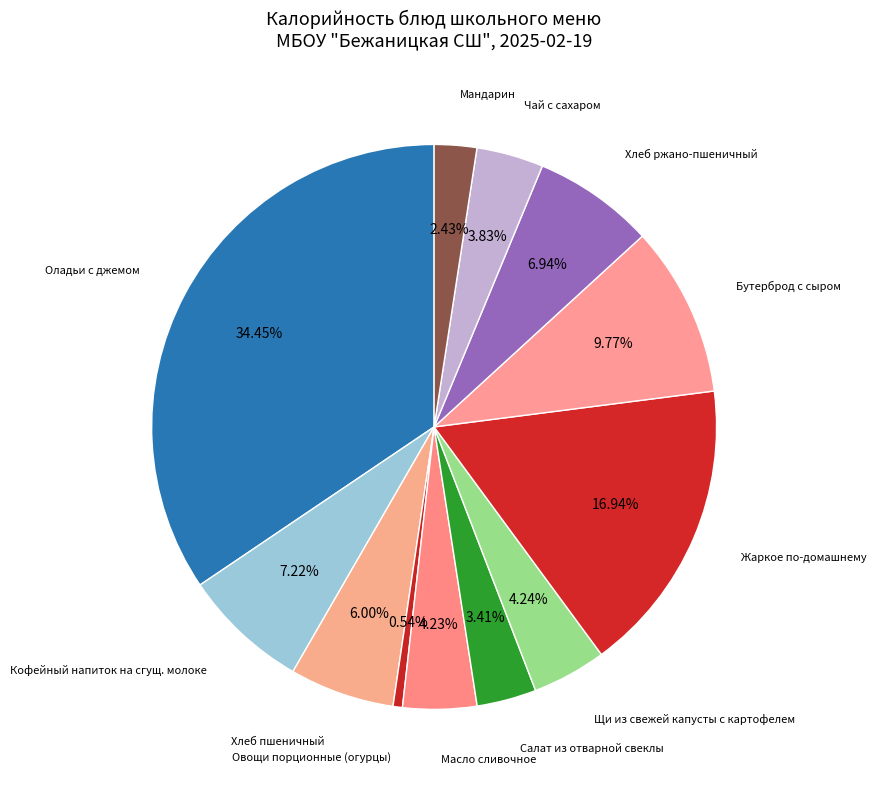

How much of the chart is everything except Салат из отварной свеклы?

96.6%